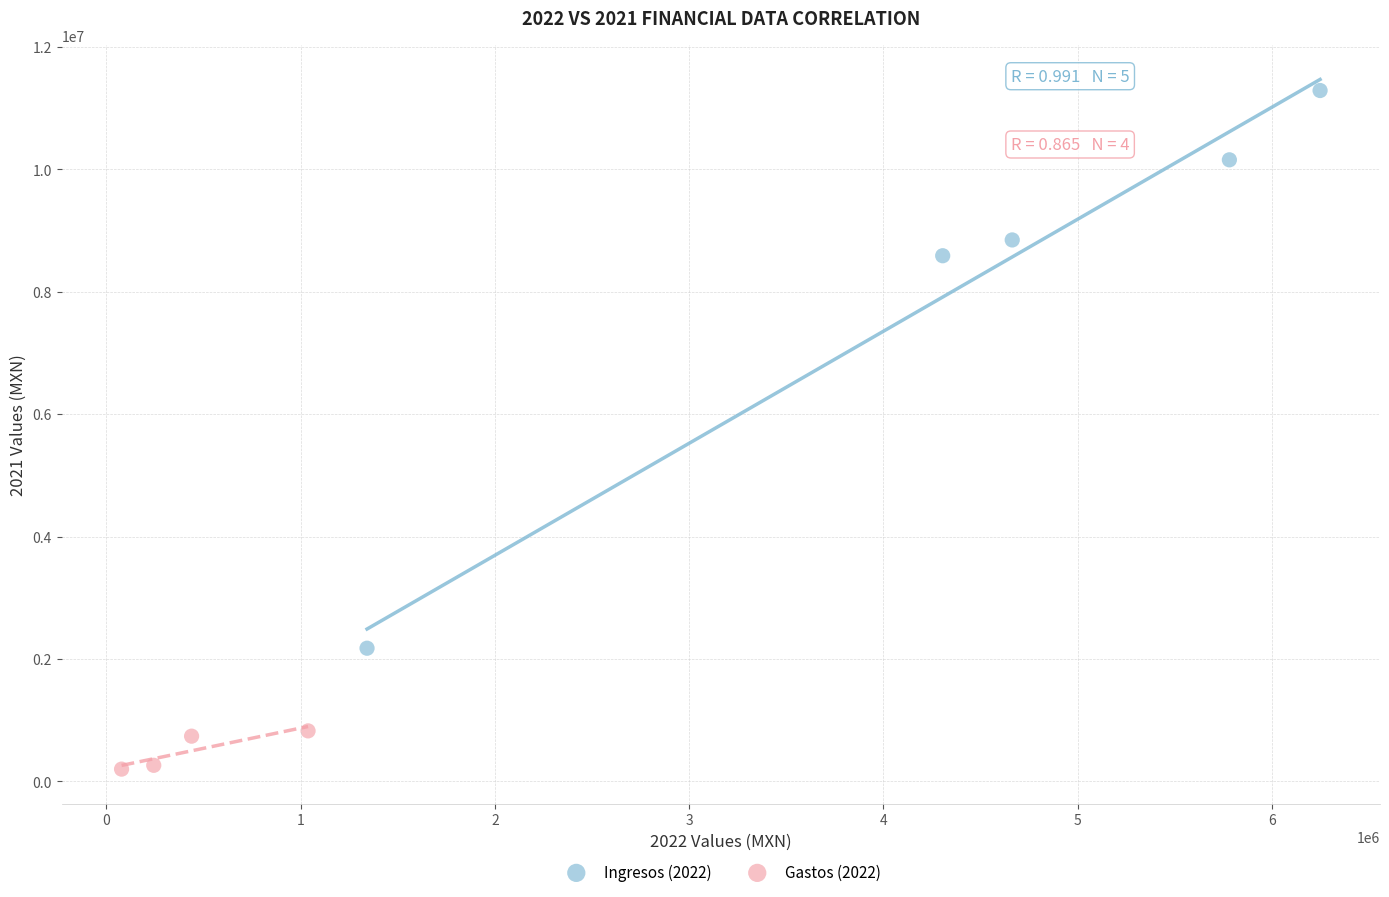

Which series contains the lowest Y value?

Gastos (2022)